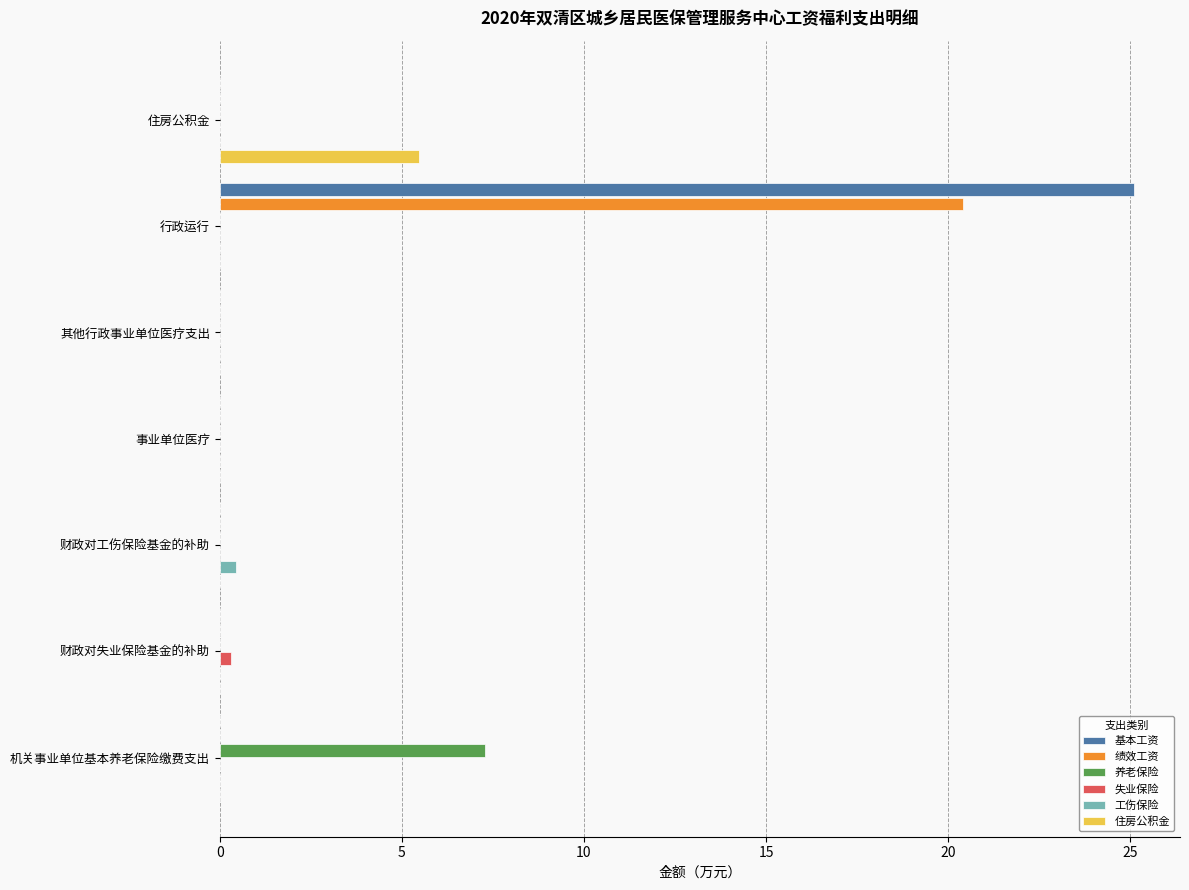

The 住房公积金 series shows 3.6 at 机关事业单位基本养老保险缴费支出. True or false?

False